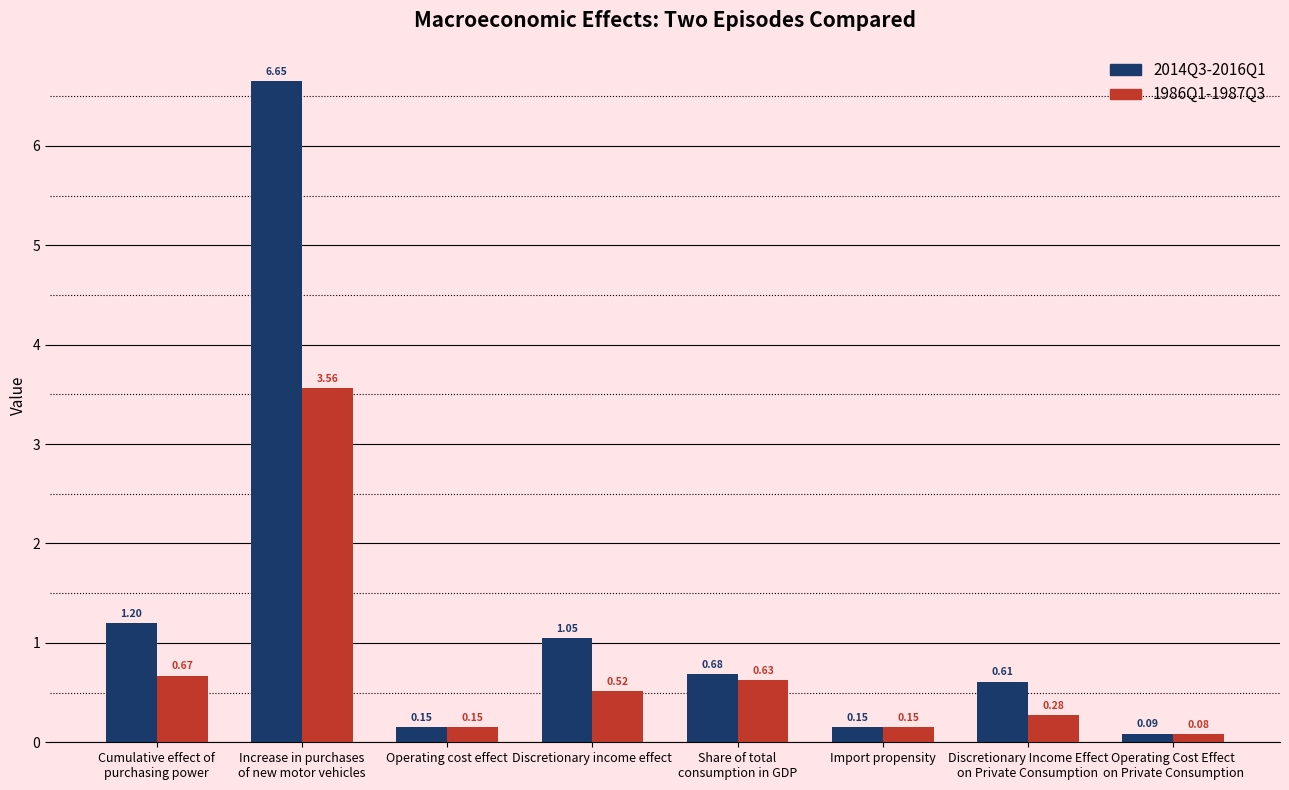

At which label does 2014Q3-2016Q1 reach its peak?

Increase in purchases
of new motor vehicles